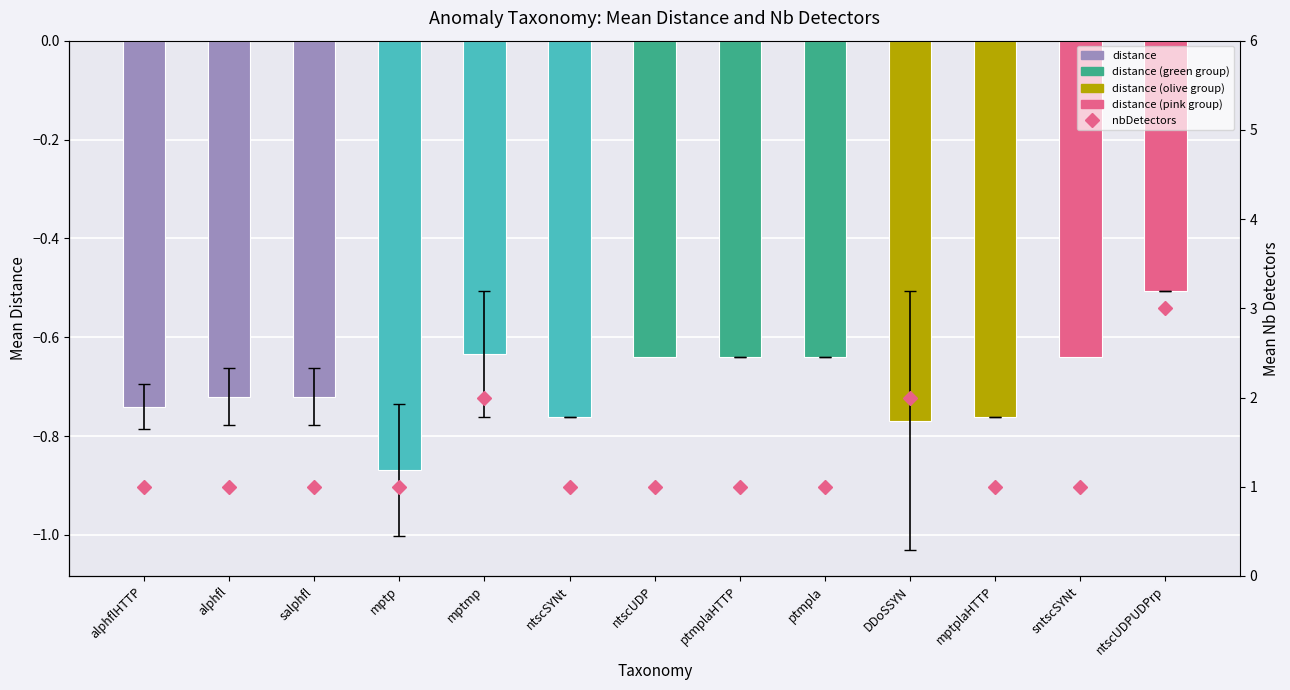

What is the sum of the distance values at sntscSYNt and mptp?

-1.5